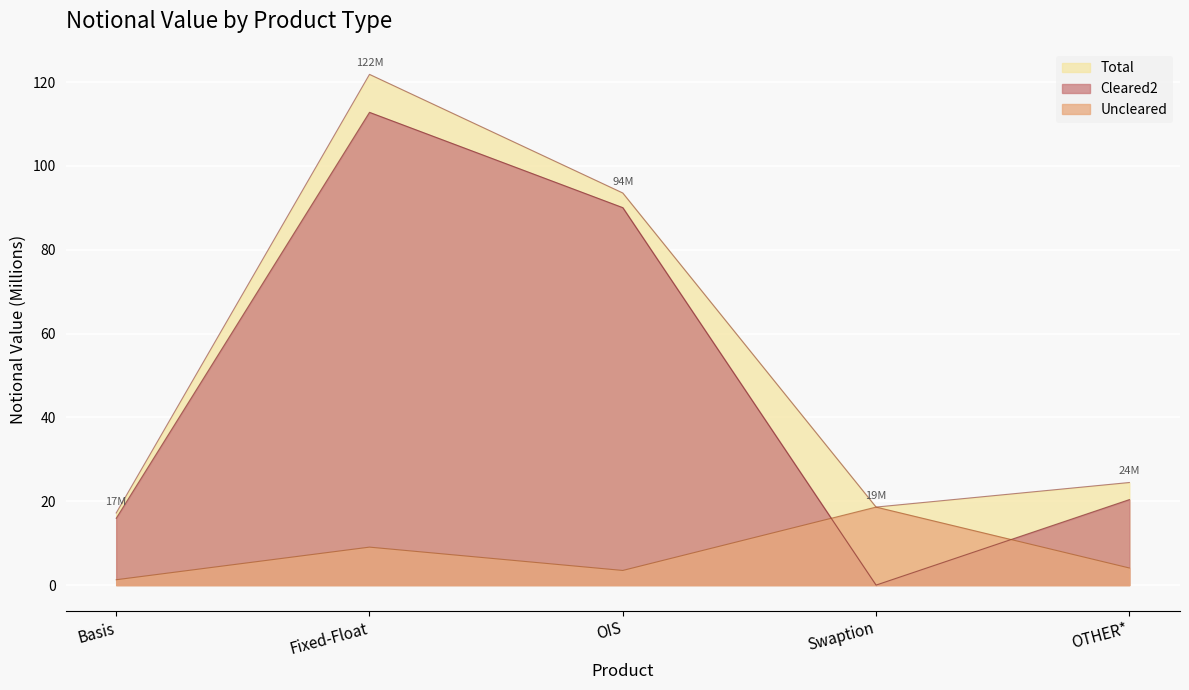

What is the label of the 1st point from the right?

OTHER*